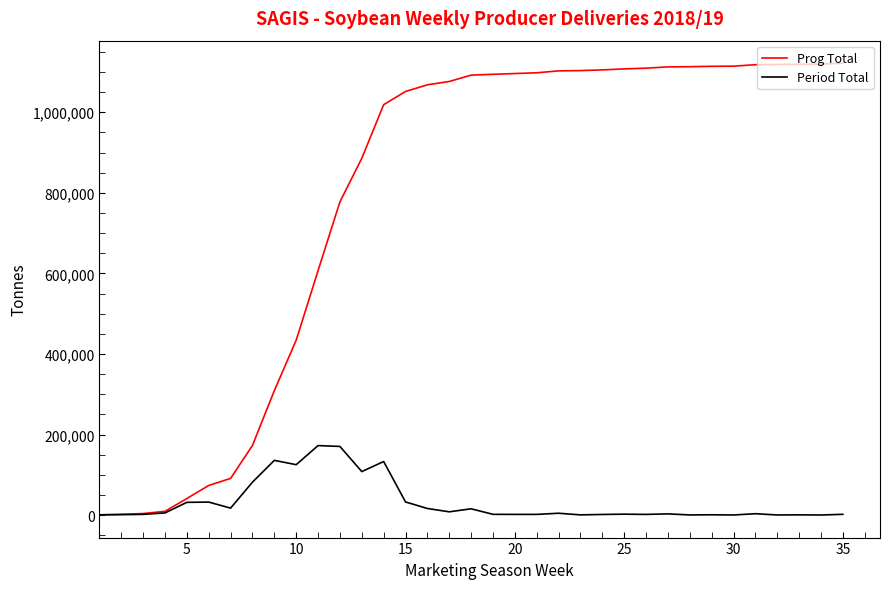

List the series in order of their peak value, highest first.

Prog Total, Period Total